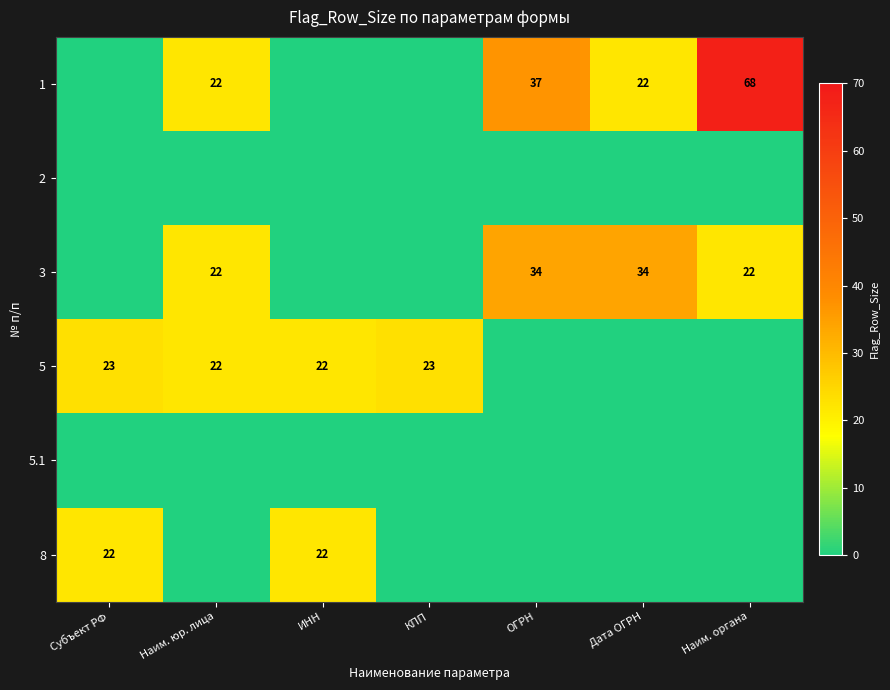

The 1 series shows 41 at Наим. органа. True or false?

False